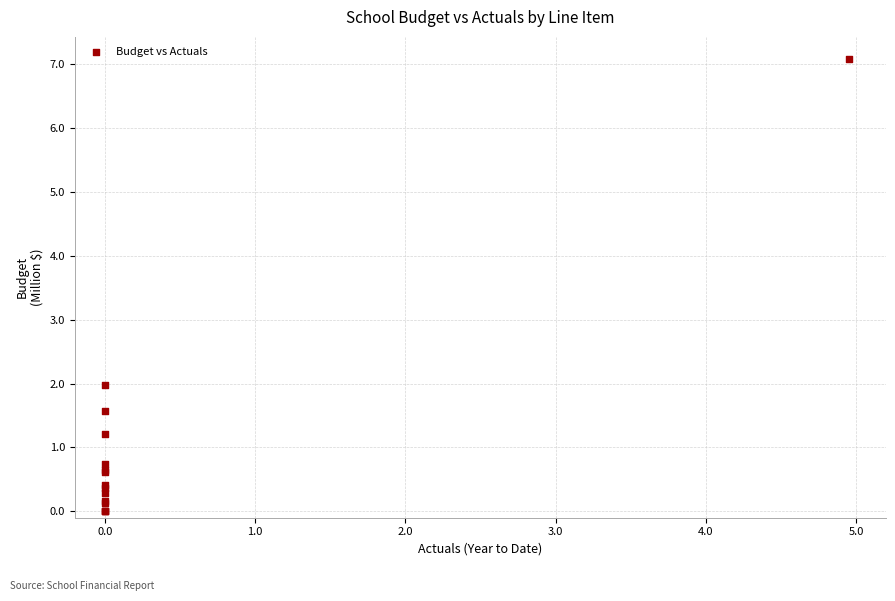

What Y value in the scatter plot is closest to 3?

2.0